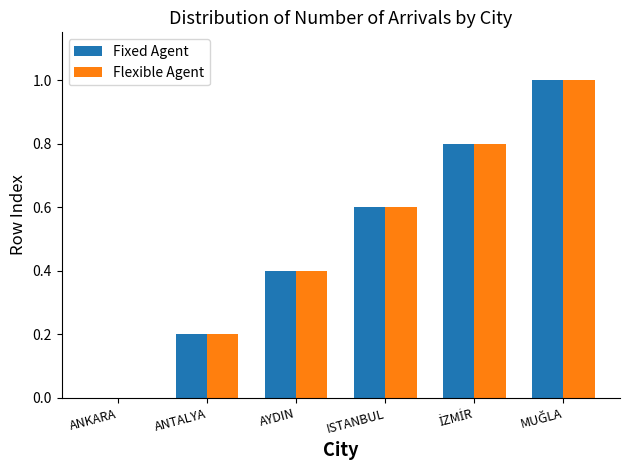

Reading left to right, what are all the values shown in this chart?

Fixed Agent: 0.0	0.2	0.4	0.6	0.8	1.0
Flexible Agent: 0.0	0.2	0.4	0.6	0.8	1.0